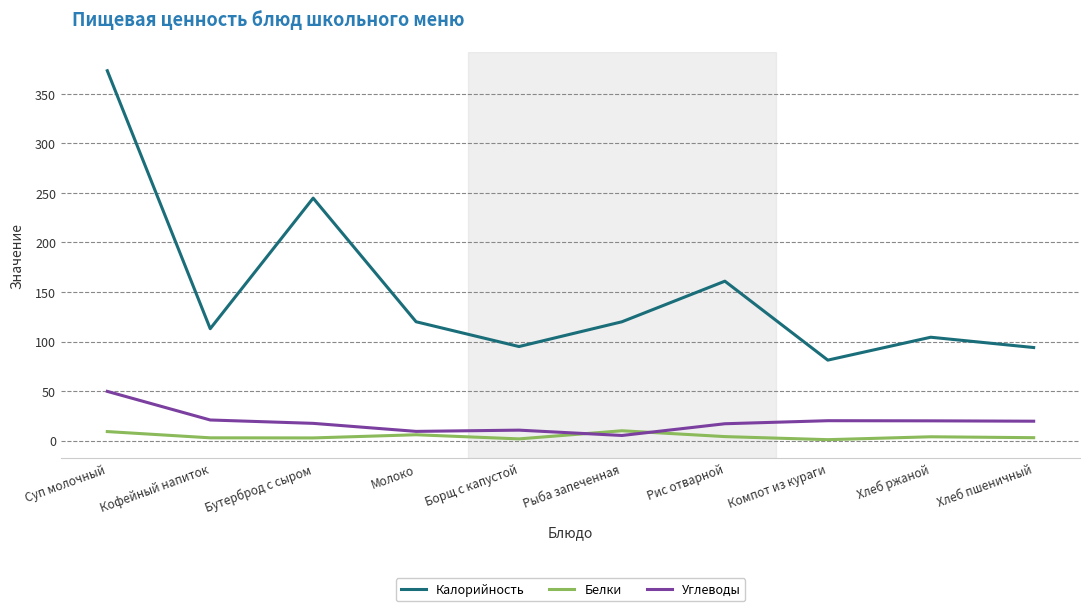

What is the greatest value displayed?

373.3